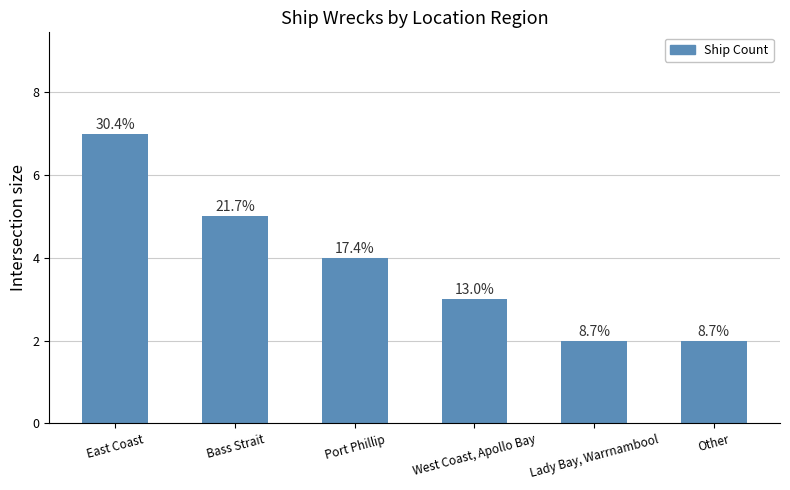

Reading left to right, what are all the values shown in this chart?

East Coast=7	Bass Strait=5	Port Phillip=4	West Coast, Apollo Bay=3	Lady Bay, Warrnambool=2	Other=2